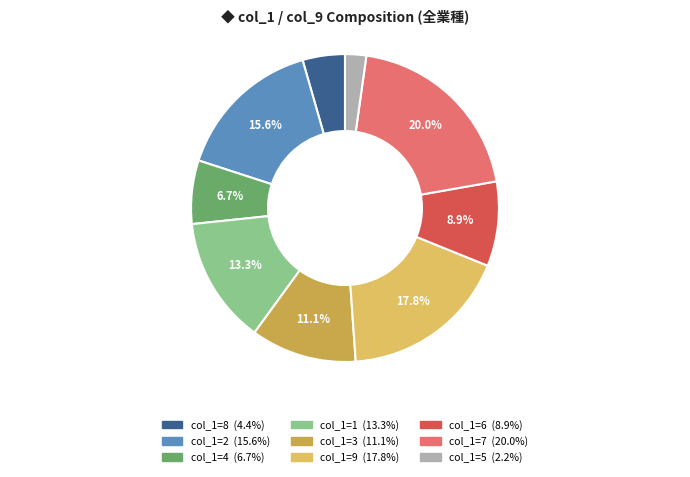

To the nearest percent, what is the average slice percentage?

11%